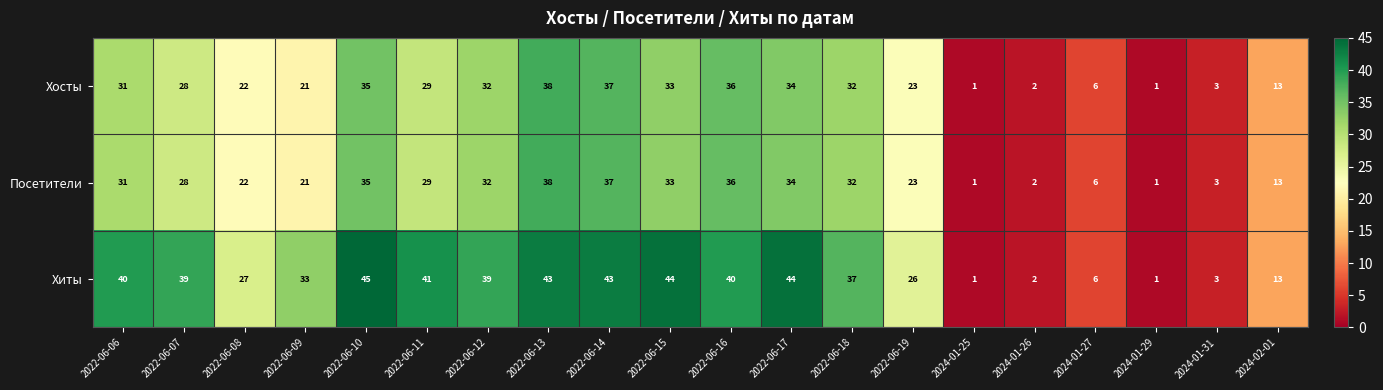

Where does the Посетители series first go above 29?

2022-06-06